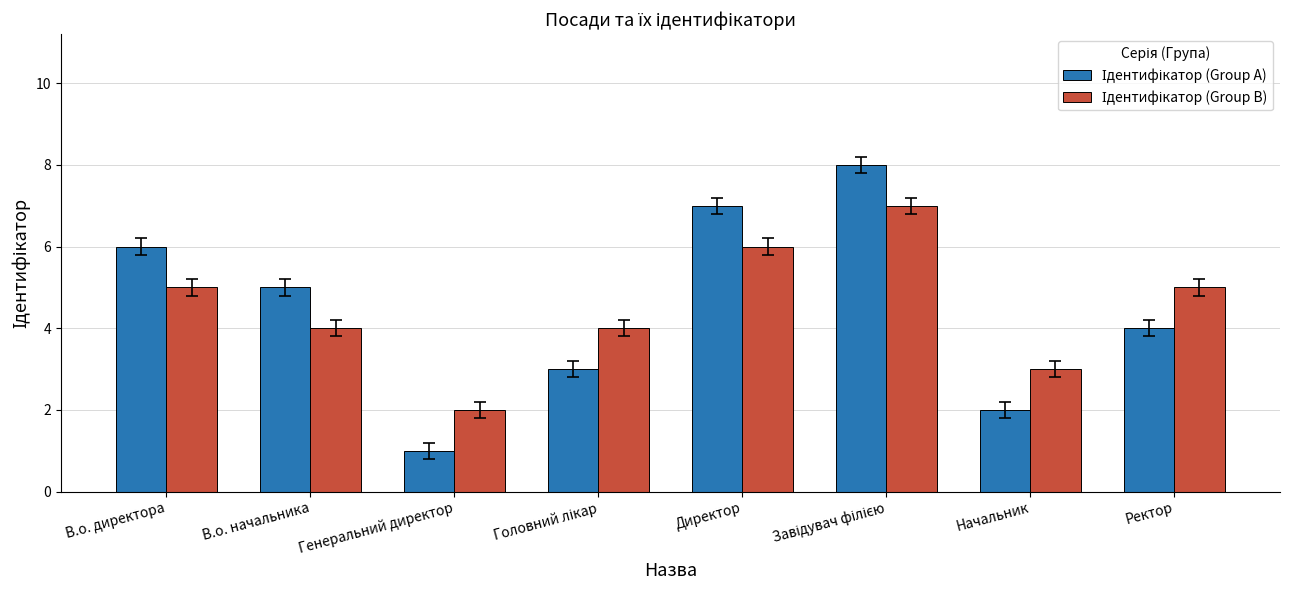

What is the greatest value displayed?

8